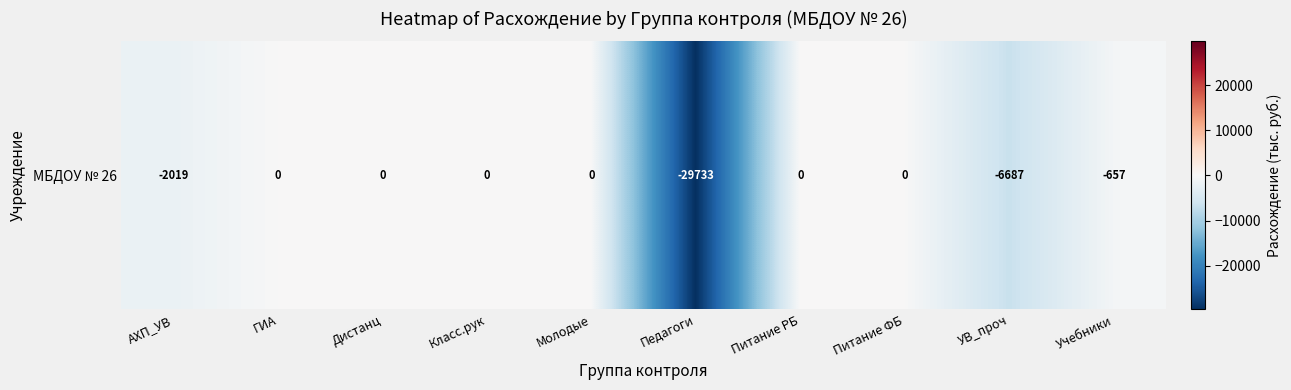

List the labels in order of value, largest first.

ГИА, Дистанц, Класс.рук, Молодые, Питание РБ, Питание ФБ, Учебники, АХП_УВ, УВ_проч, Педагоги